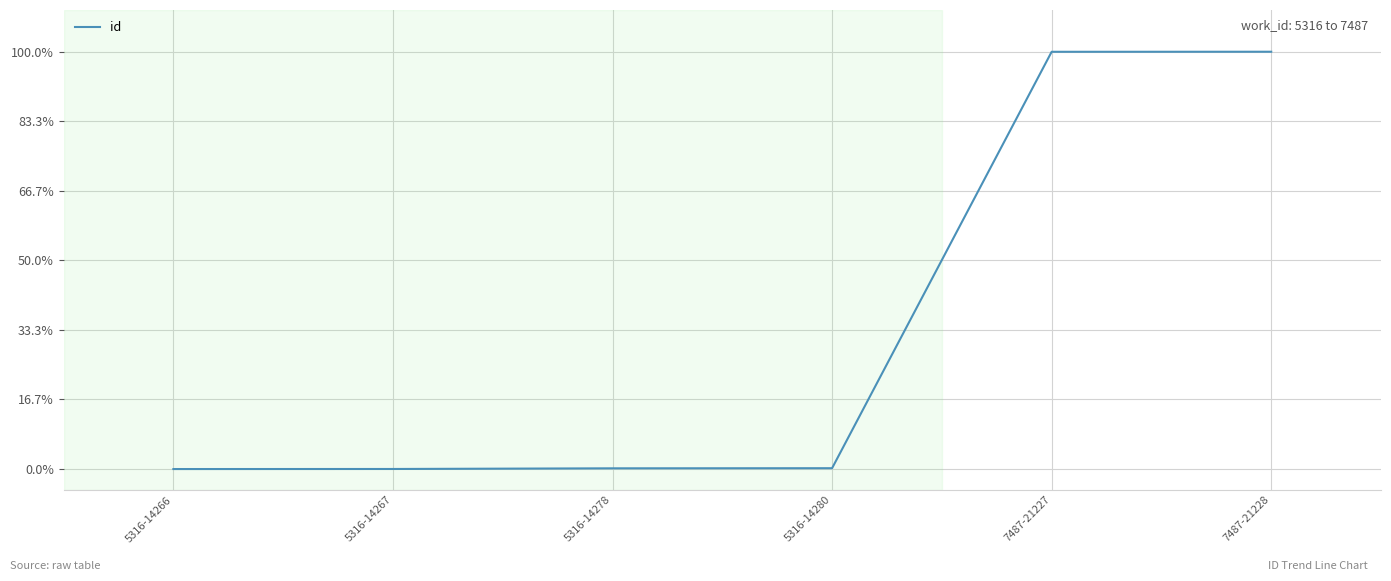

Reading left to right, extract all data points from this chart.

5316-14266=0.0	5316-14267=0.0	5316-14278=0.0	5316-14280=0.0	7487-21227=1.0	7487-21228=1.0